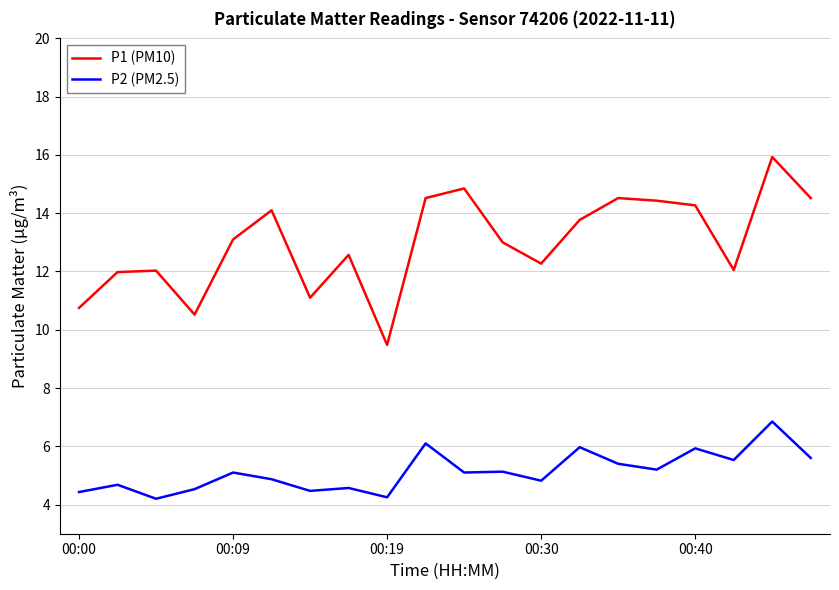

Which series has the largest range (max minus min)?

P1 (PM10)